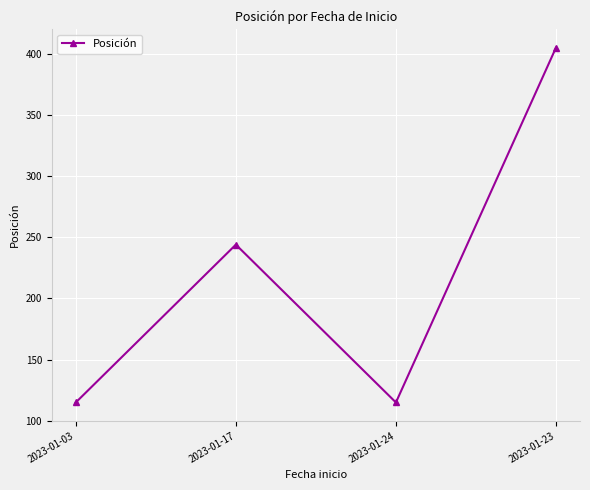

At which label is the value closest to 260?

2023-01-17